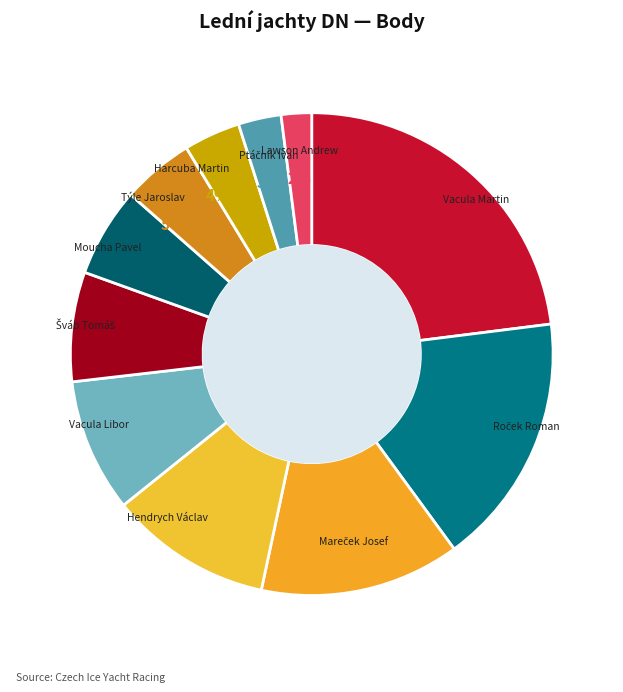

Is it true that Vacula Libor is 23% of the pie?

False